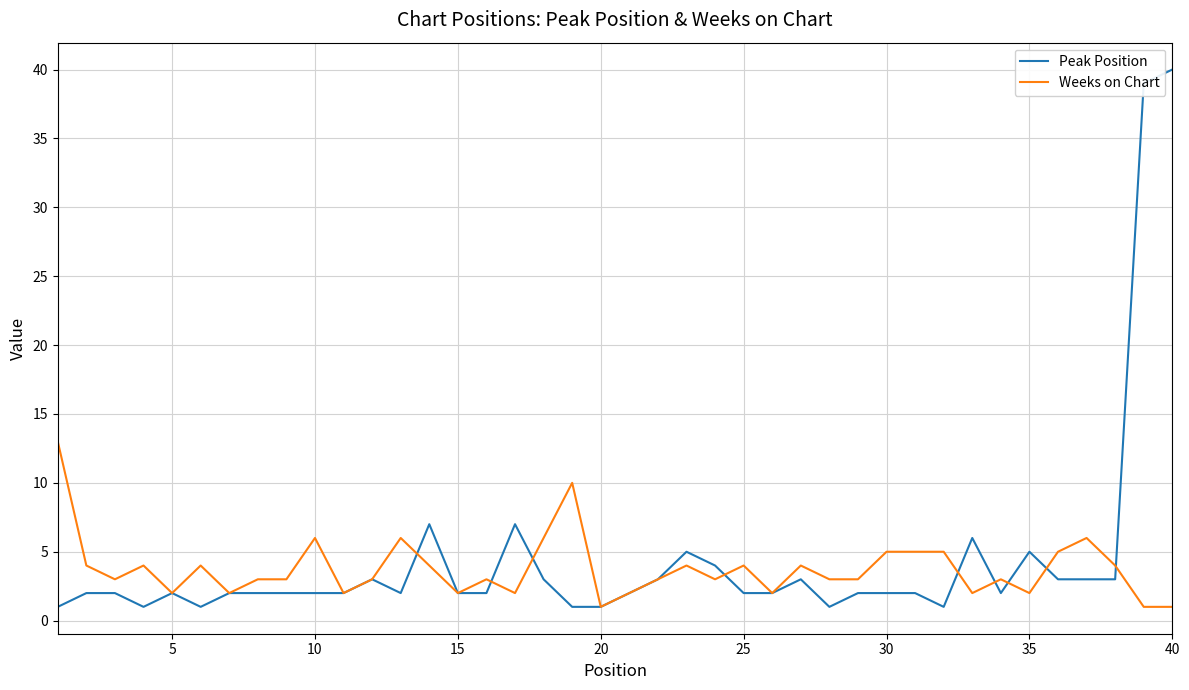

What is the difference between the maximum and minimum values in the Peak Position series?

39